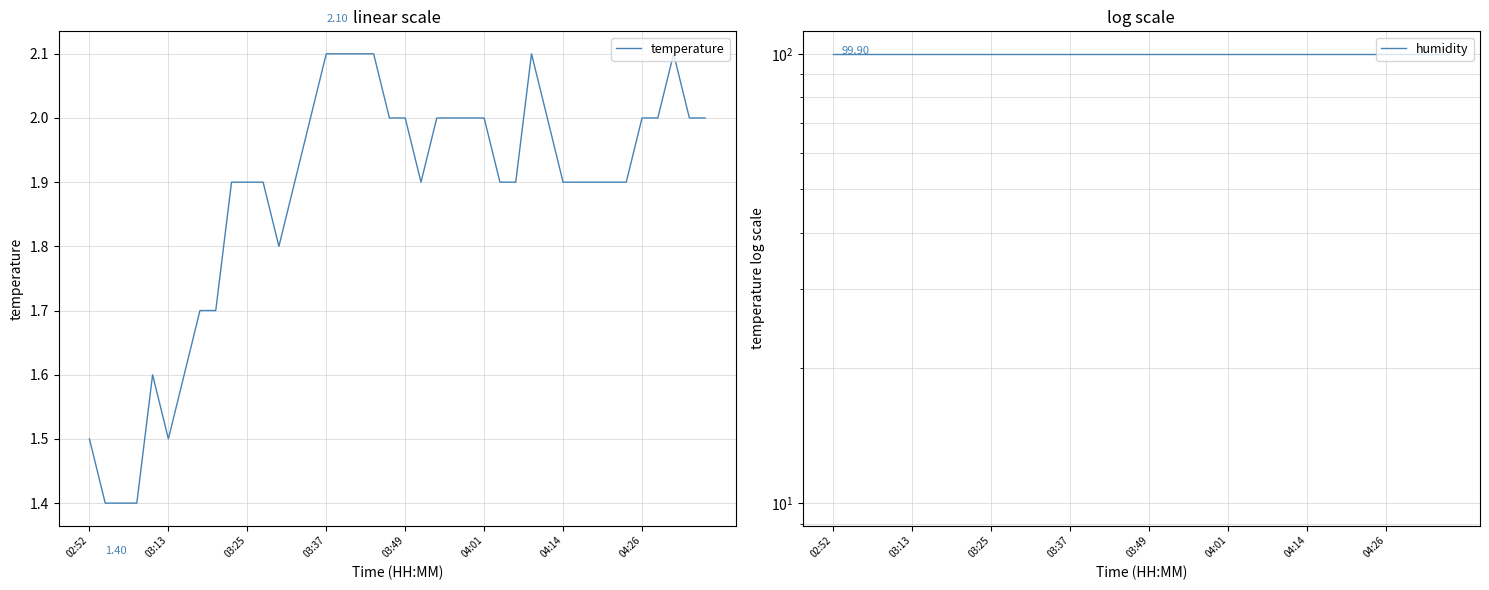

Reading right to left, what are all the values shown in this chart?

temperature: 2.0	2.0	2.1	2.0	2.0	1.9	1.9	1.9	1.9	1.9	2.0	2.1	1.9	1.9	2.0	2.0	2.0	2.0	1.9	2.0	2.0	2.1	2.1	2.1	2.1	2.0	1.9	1.8	1.9	1.9	1.9	1.7	1.7	1.6	1.5	1.6	1.4	1.4	1.4	1.5
humidity: 99.9	99.9	99.9	99.9	99.9	99.9	99.9	99.9	99.9	99.9	99.9	99.9	99.9	99.9	99.9	99.9	99.9	99.9	99.9	99.9	99.9	99.9	99.9	99.9	99.9	99.9	99.9	99.9	99.9	99.9	99.9	99.9	99.9	99.9	99.9	99.9	99.9	99.9	99.9	99.9